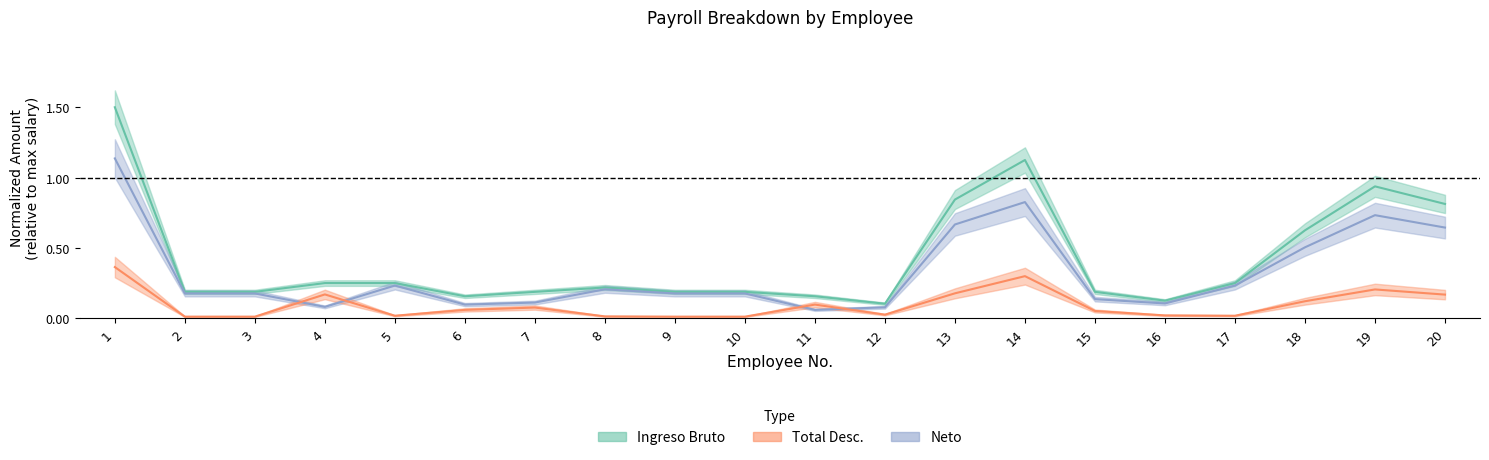

How many lines are shown in the chart?

3